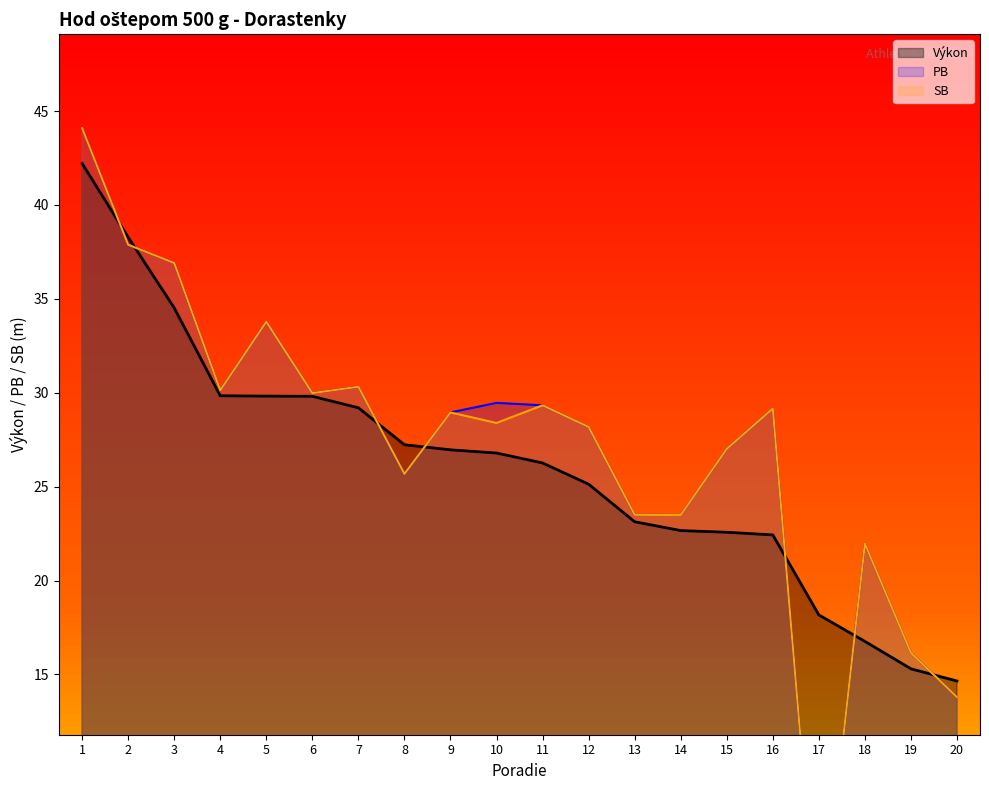

At which category is the sum across all series the highest?

1